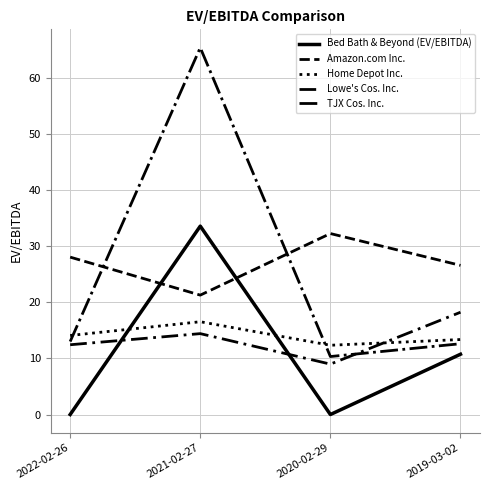

The TJX Cos. Inc. series shows 10.3 at 2020-02-29. True or false?

True